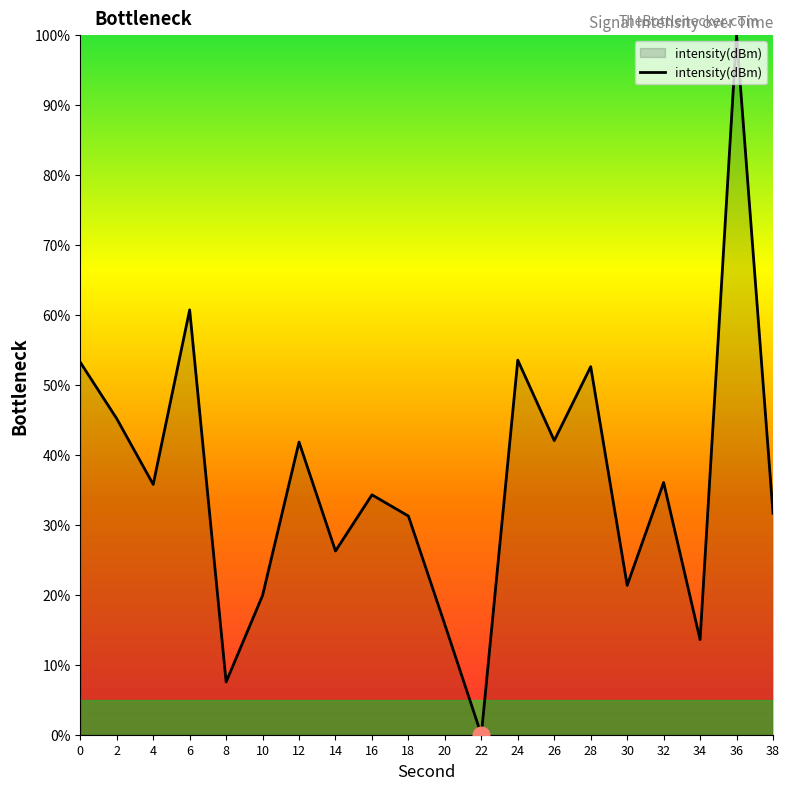

The value at 22 is 0.0. True or false?

True